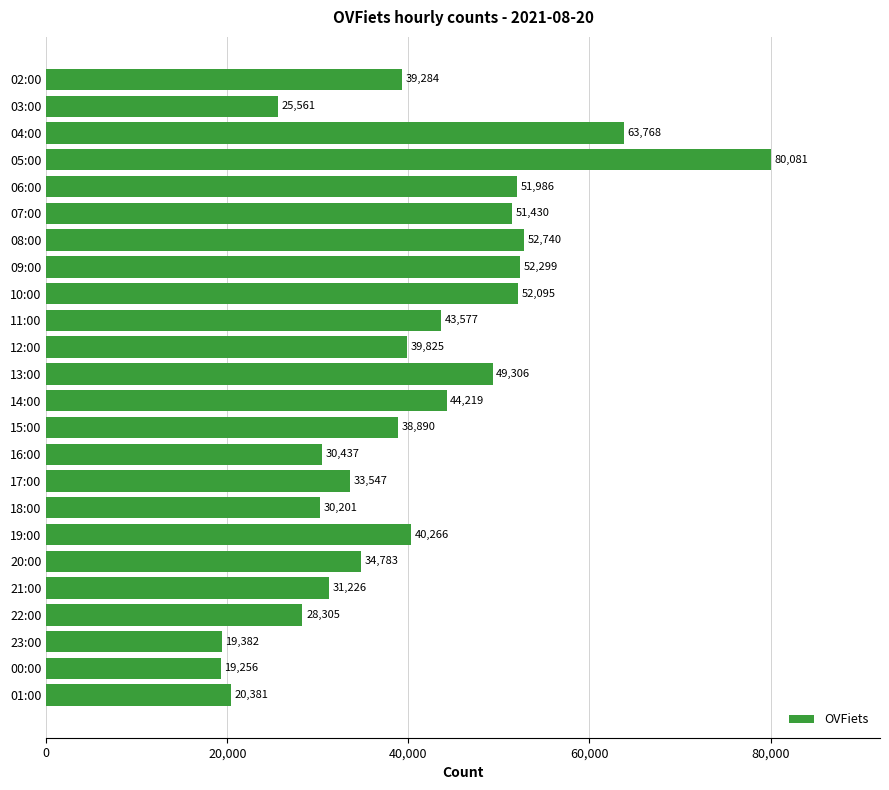

What is the average value?

40535